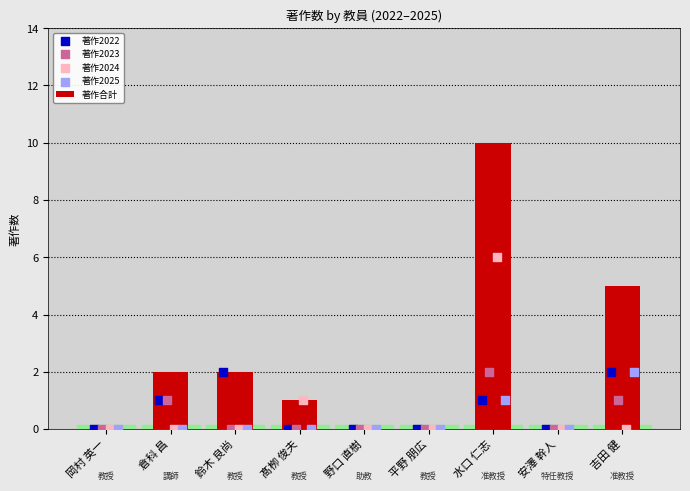

What is the sum of all 著作合計 values?

20